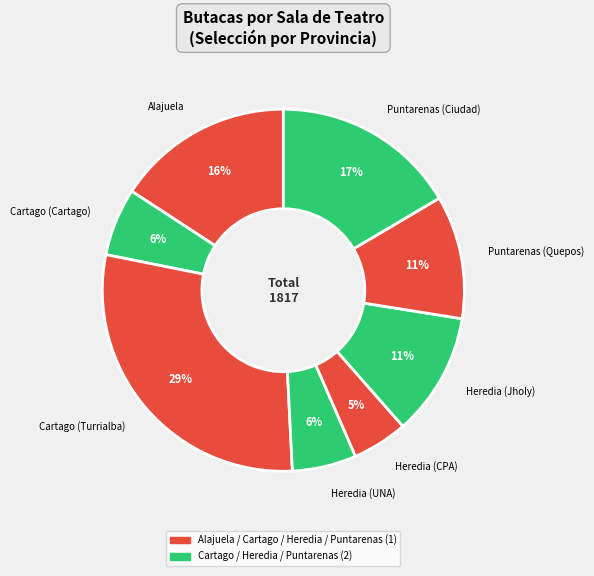

Which has a higher value, Cartago (Turrialba) or Alajuela?

Cartago (Turrialba)